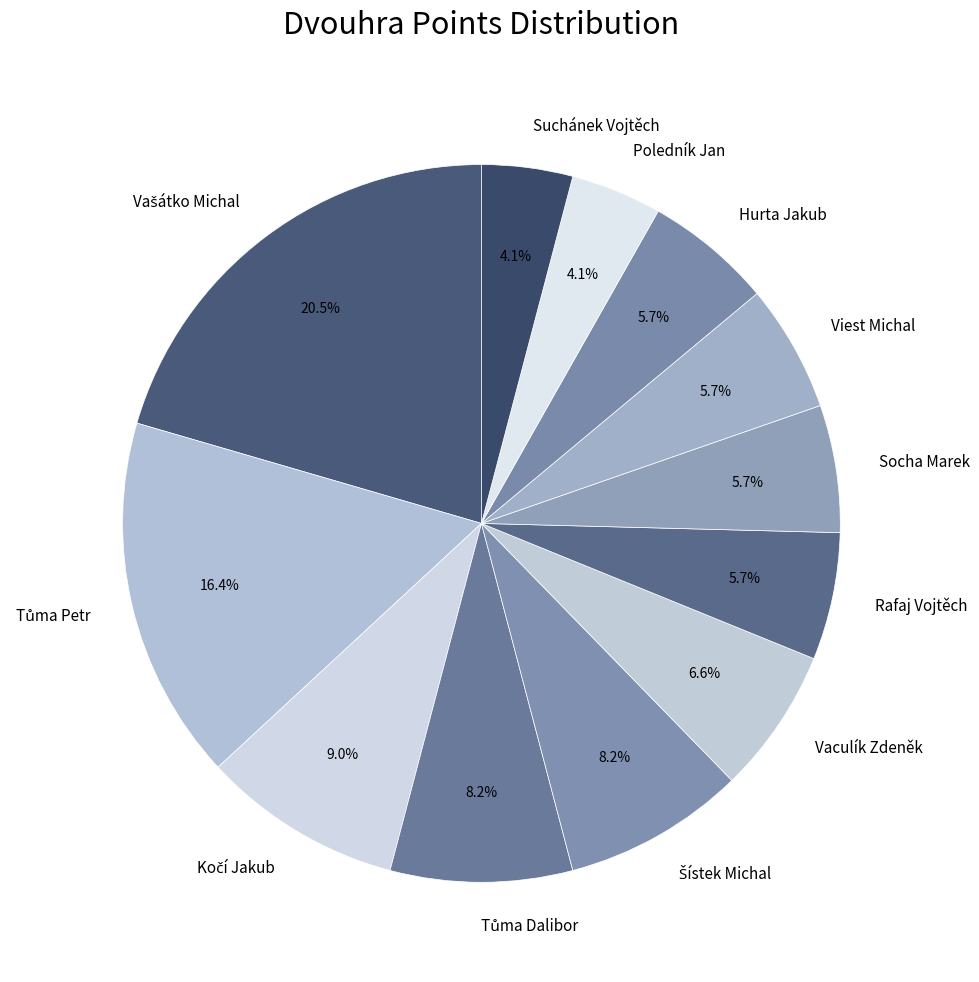

How many slices are in this pie chart?

12